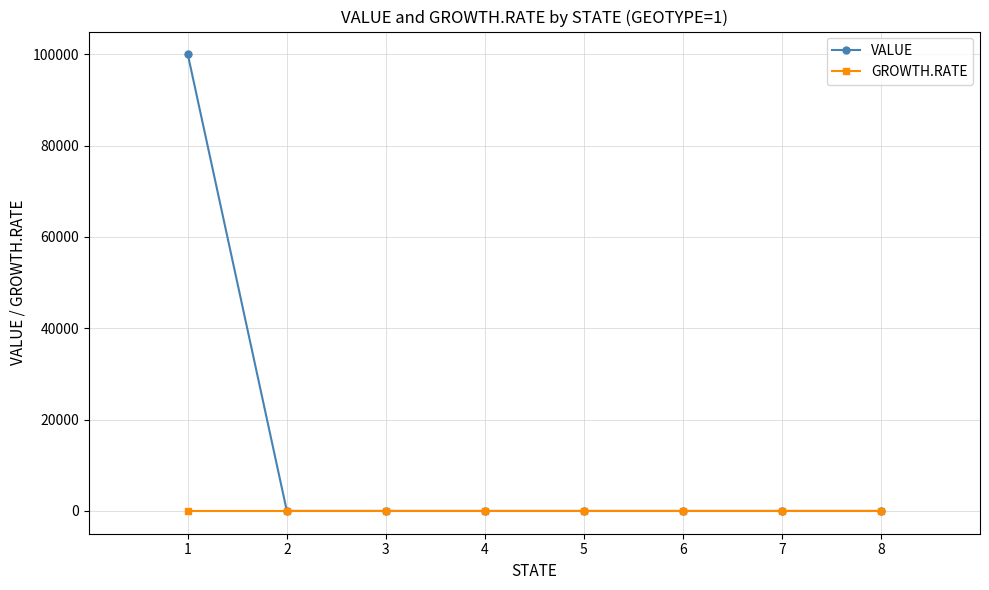

Reading left to right, what are all the values shown in this chart?

VALUE: 100000	0	0	0	0	0	0	0
GROWTH.RATE: 0	0	0	0	0	0	0	0